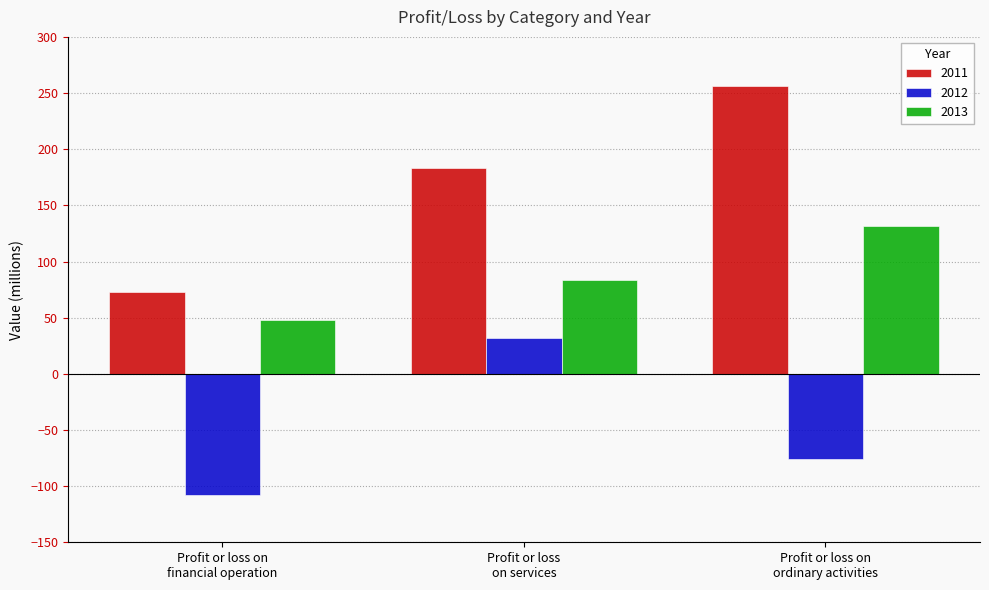

The value of 2011 at Profit or loss
on services is 50.9. True or false?

False